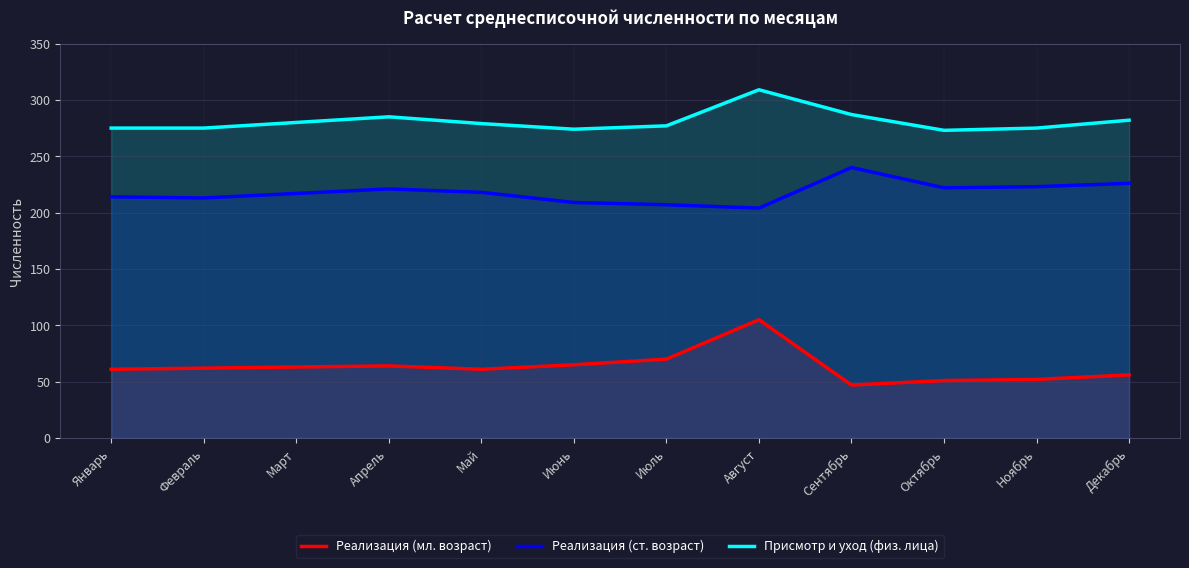

What is the sum of all Реализация (ст. возраст) values?

2614